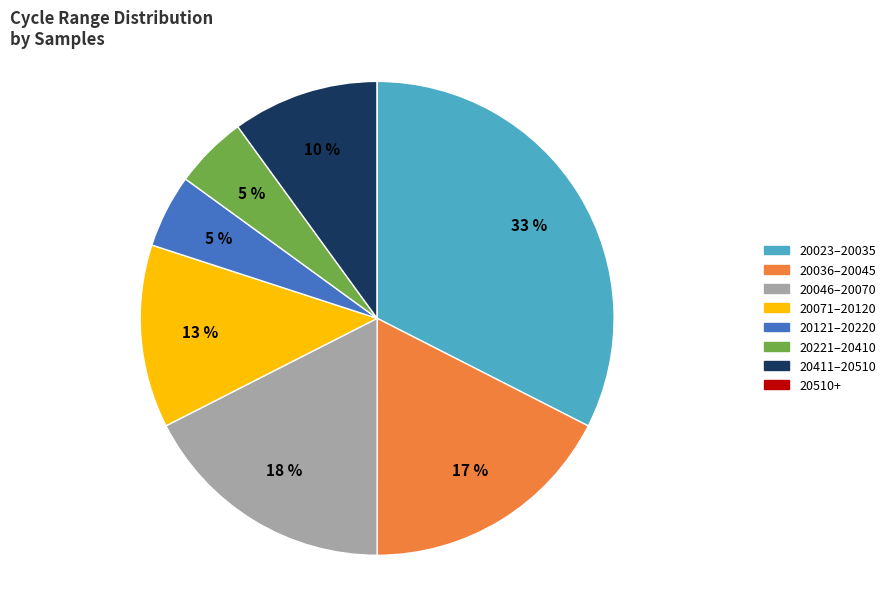

Is there a majority slice in this chart?

No